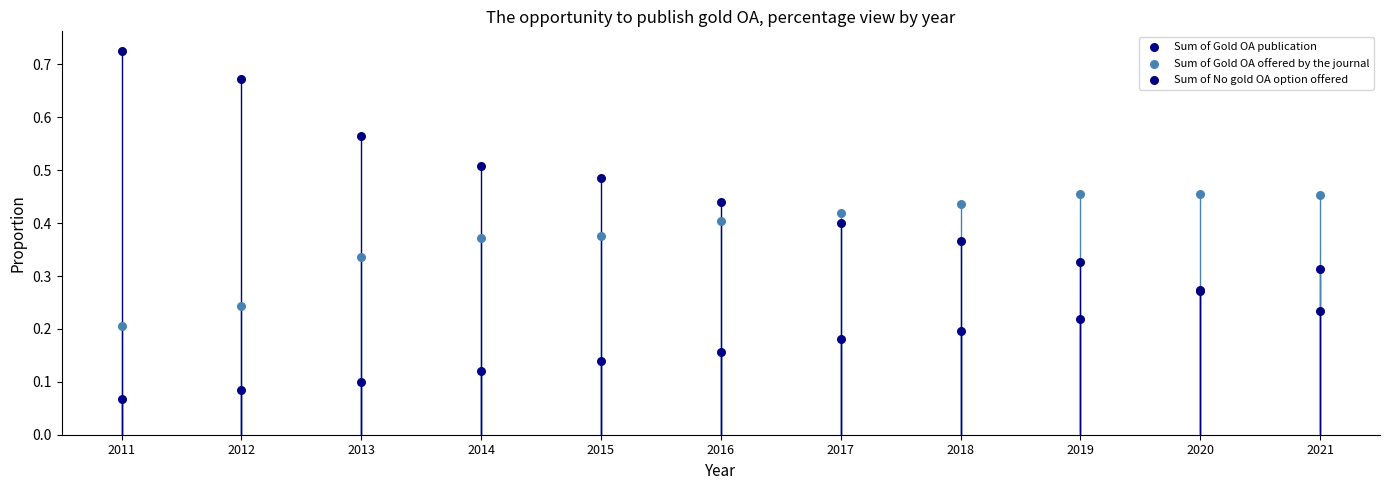

Which series contains the highest Y value?

Sum of No gold OA option offered